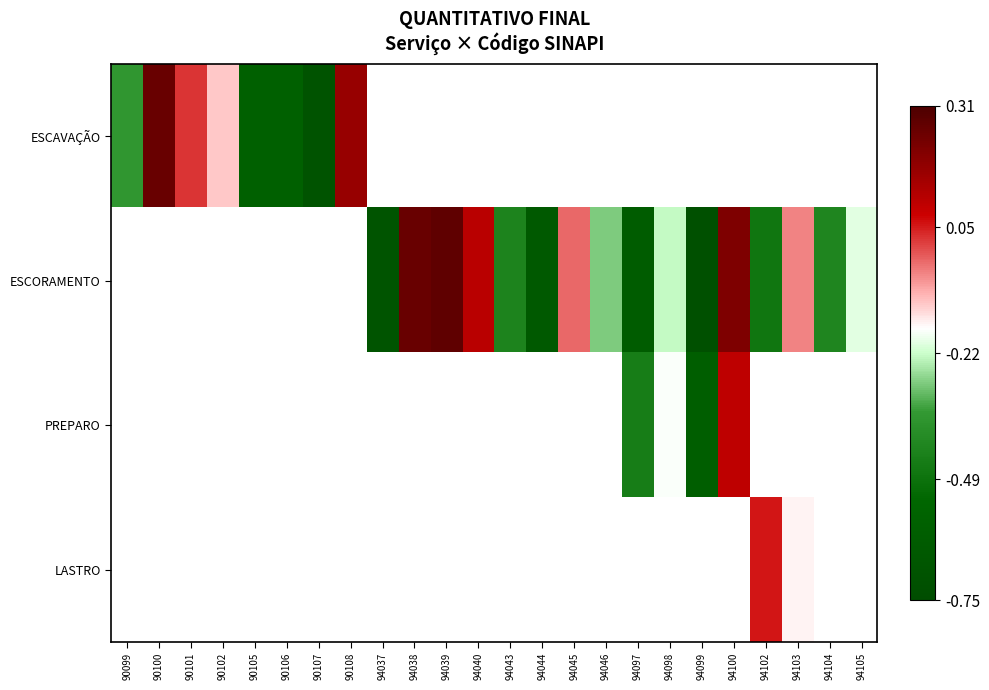

Rank the series by their maximum value, from lowest to highest.

ESCAVAÇÃO, ESCORAMENTO, PREPARO, LASTRO